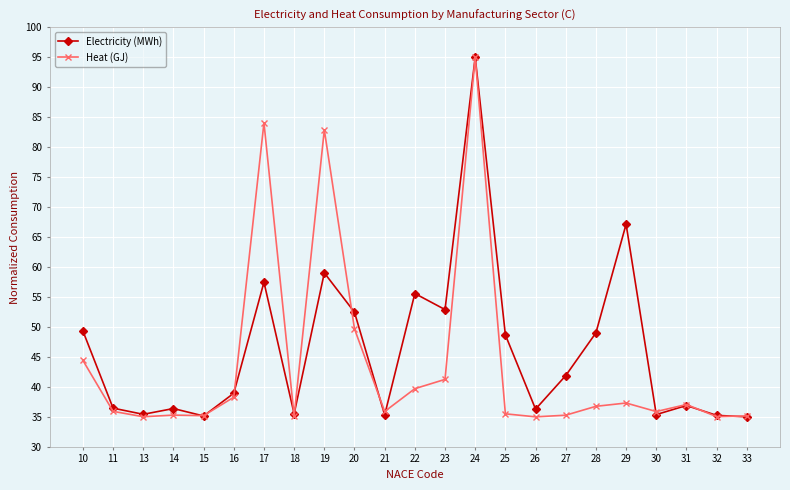

Does the chart have visible grid lines?

Yes